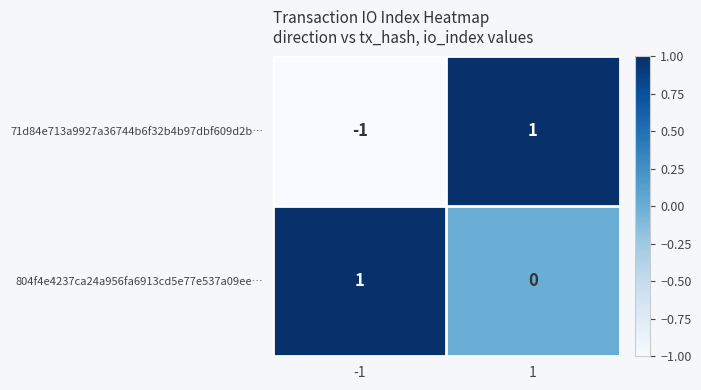

Which series has the widest spread of values?

71d84e713a9927a36744b6f32b4b97dbf609d2b…